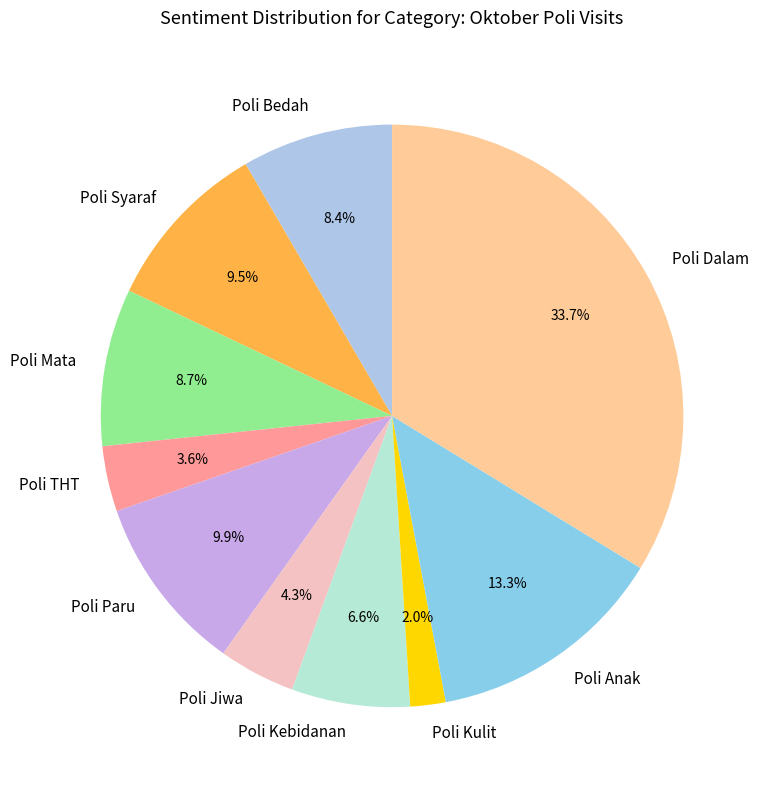

To the nearest percent, what portion does Poli Anak represent?

13%